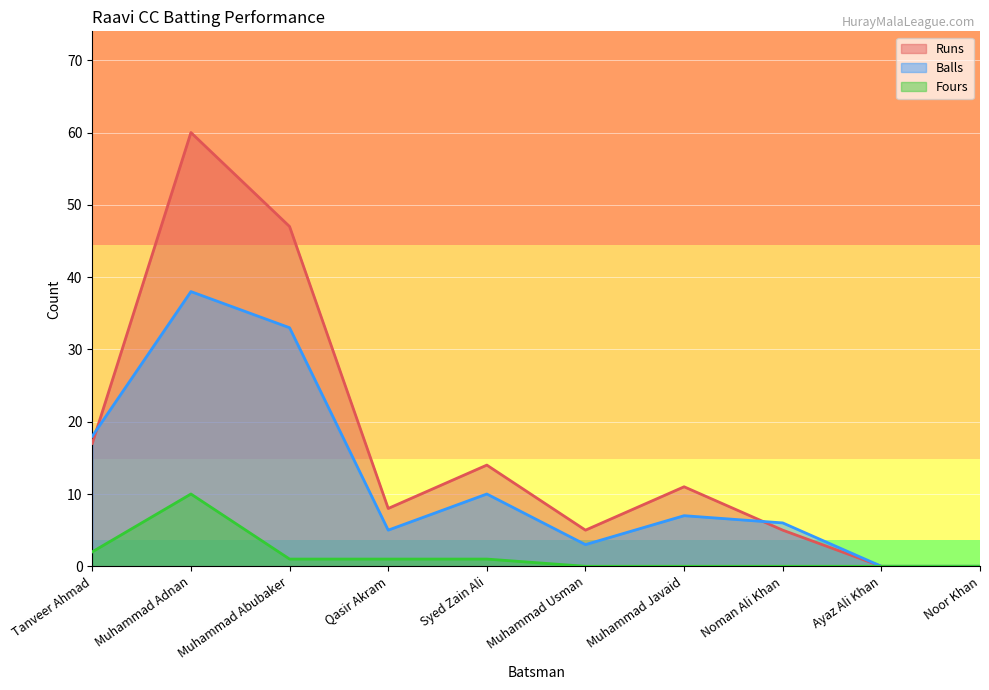

Which series has the widest spread of values?

Runs